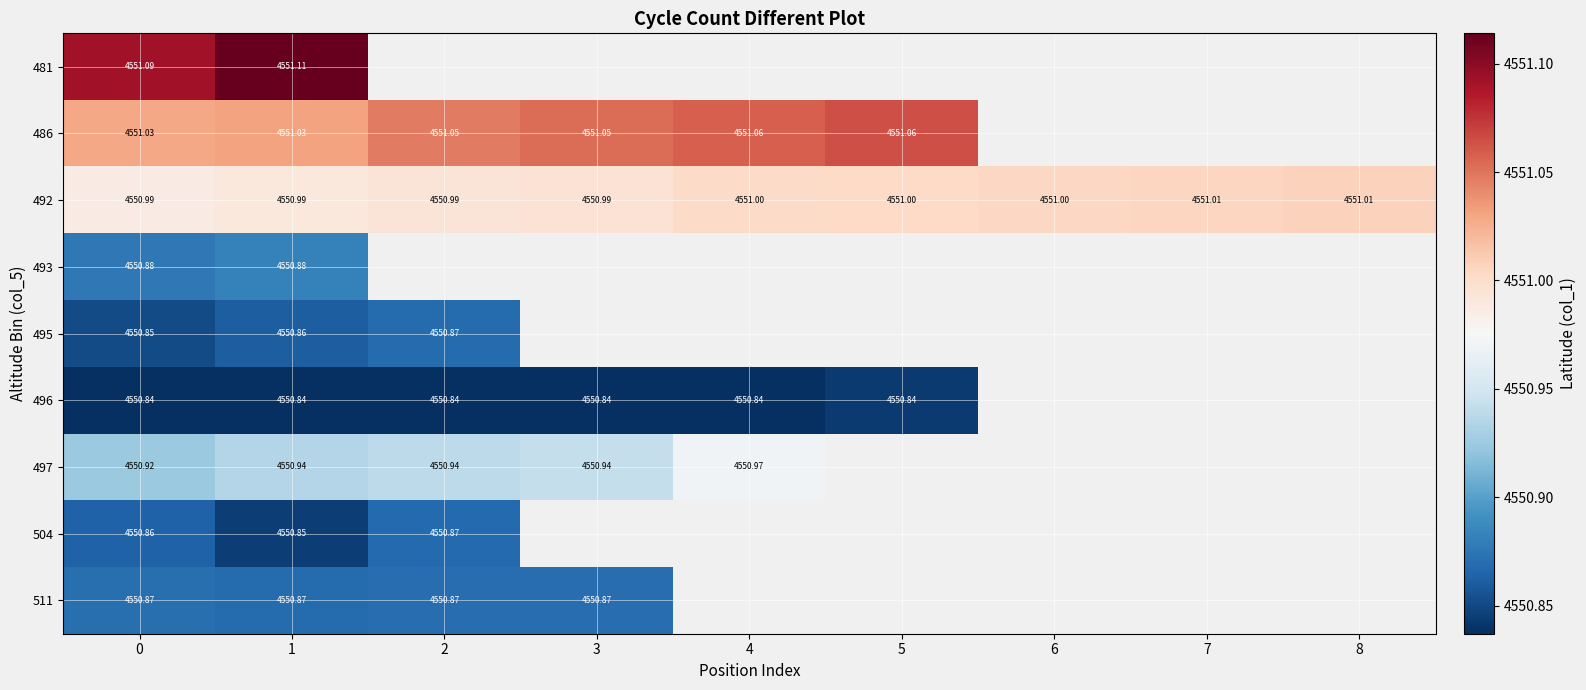

What is the lowest value of the 504 series?

4550.8